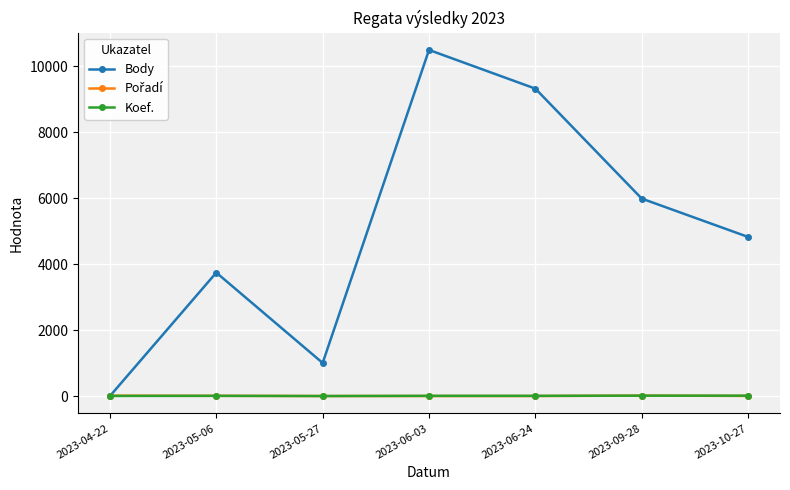

What position from the right is 2023-06-24?

3